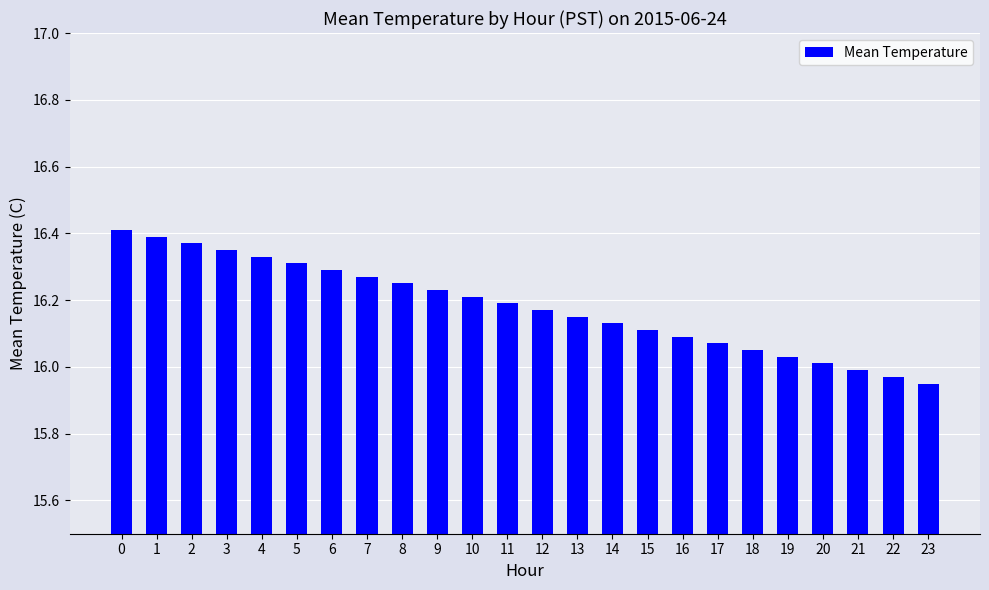

Between 15 and 2, which is larger?

2